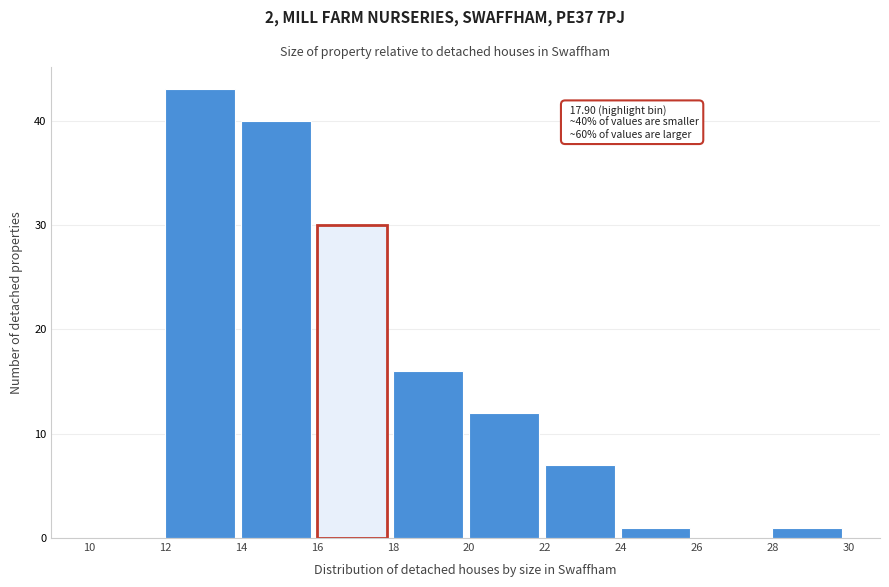

Which range on the x-axis has the tallest bar?

12 to 14